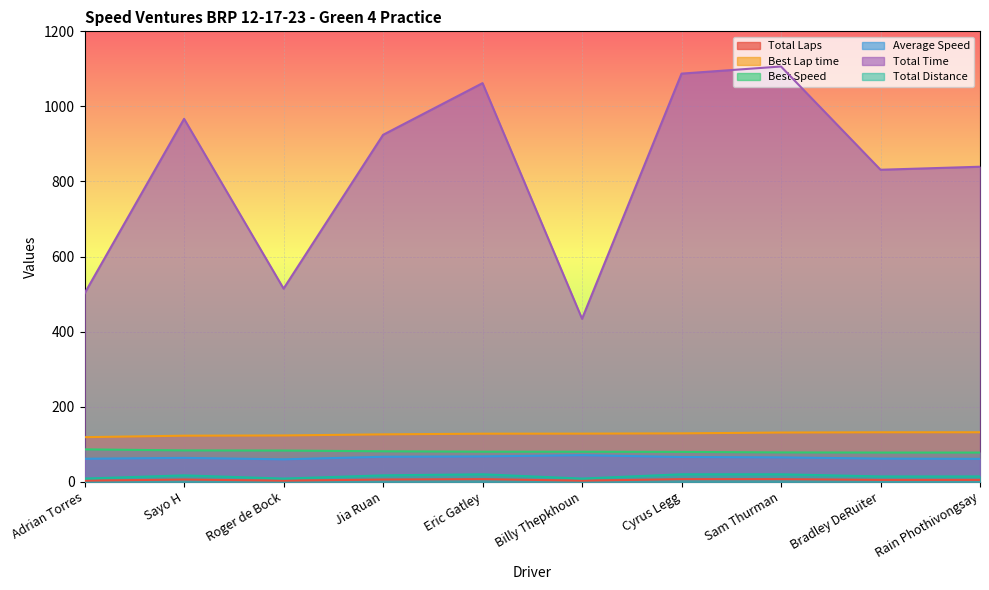

What value does the Best Lap time series have at Rain Phothivongsay?

131.9